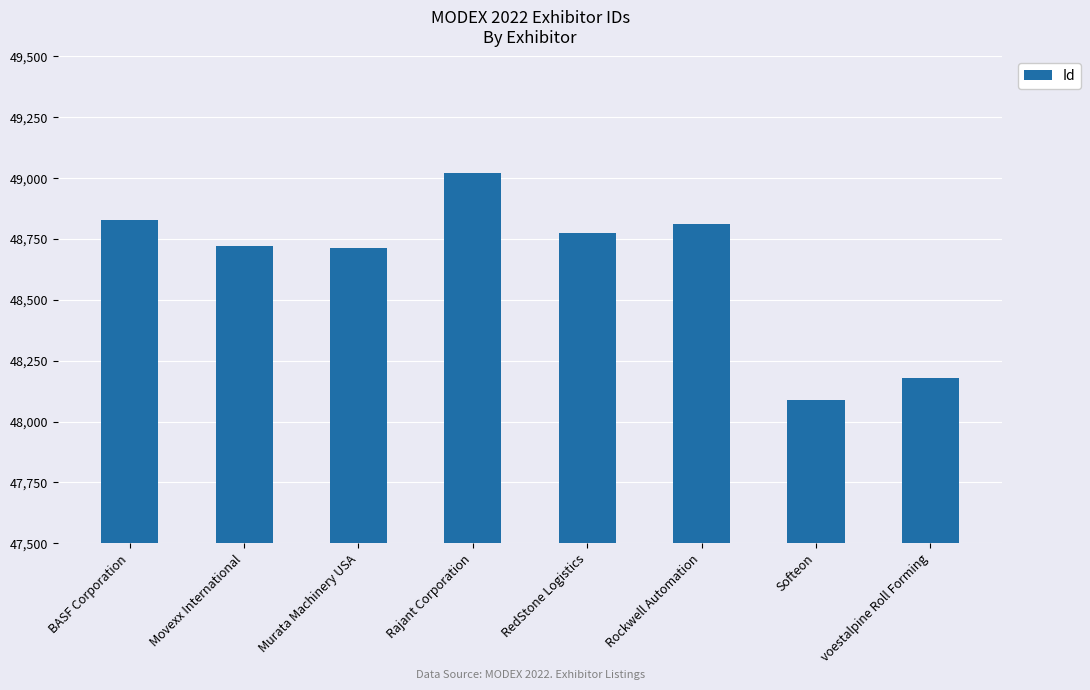

What is the maximum value shown in the chart?

49021